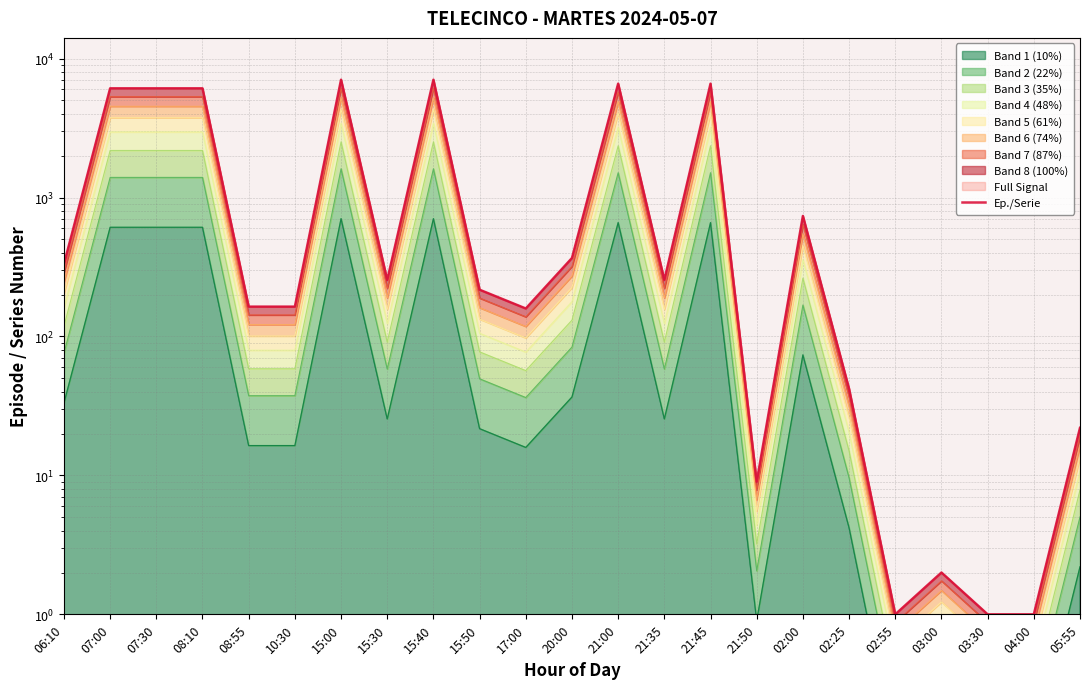

Where is the first local maximum?

15:00